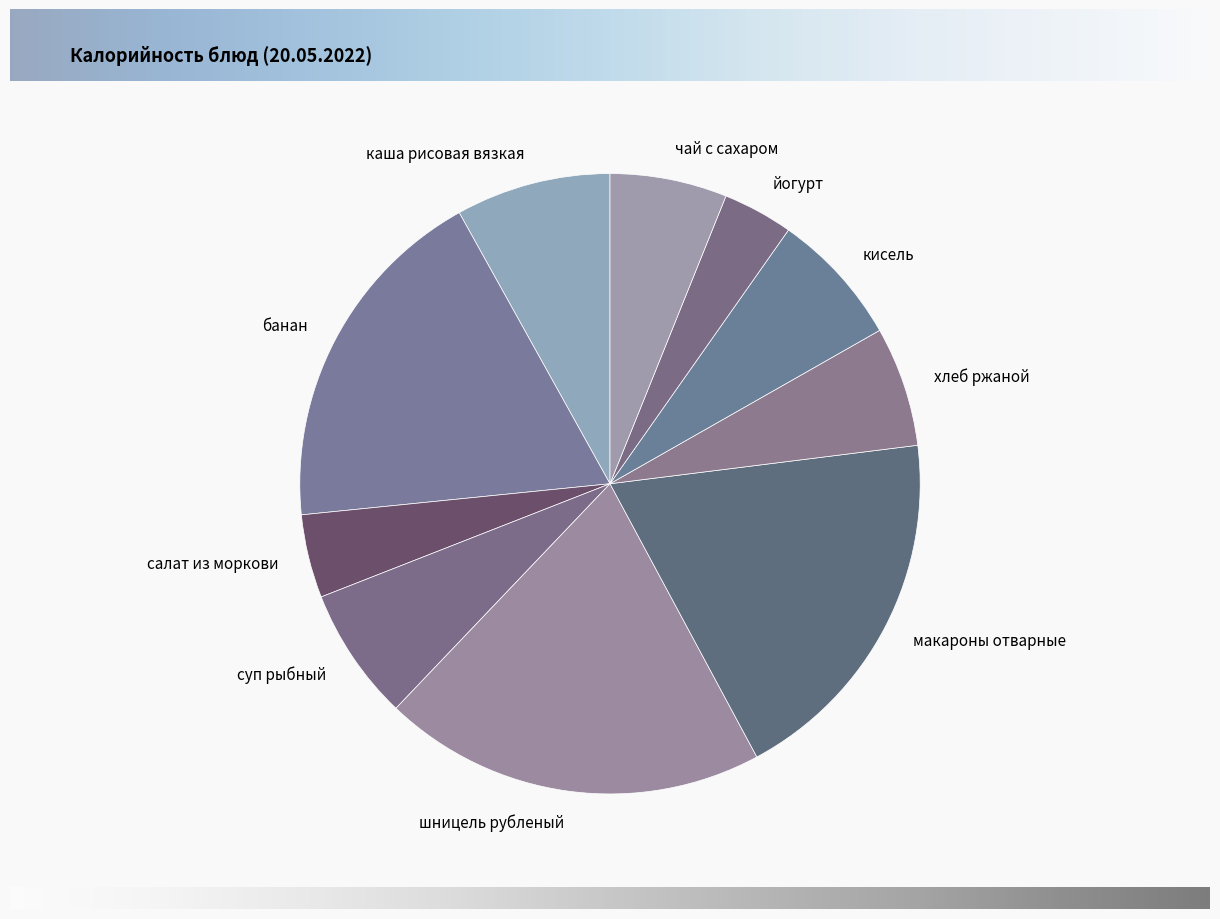

Is it true that салат из моркови is 4% of the pie?

True